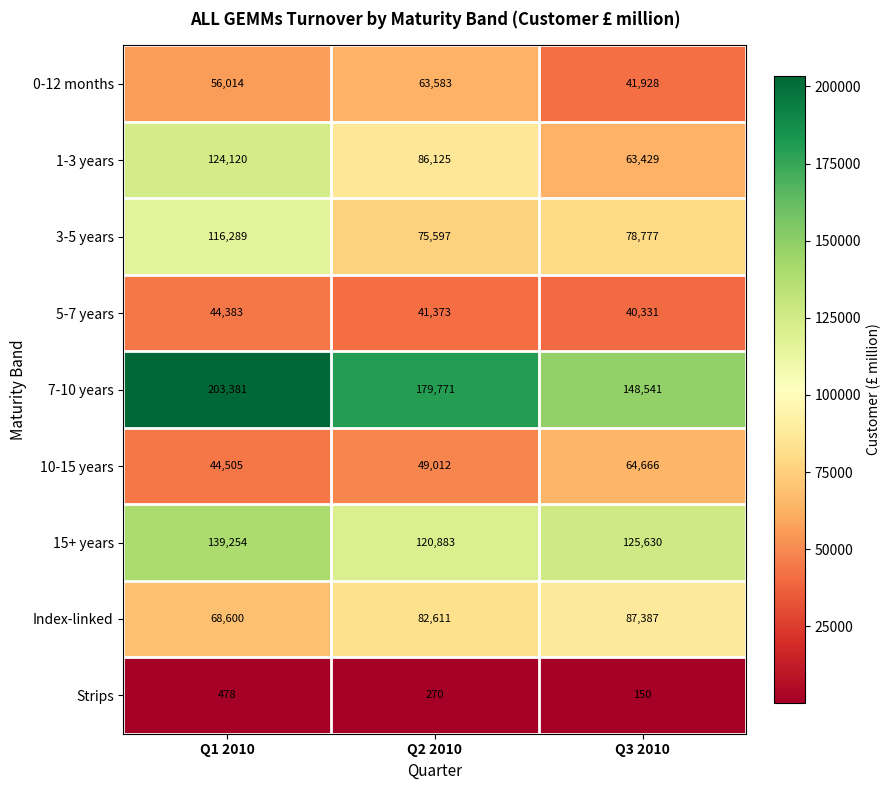

At which label does 5-7 years first exceed 41373?

Q1 2010